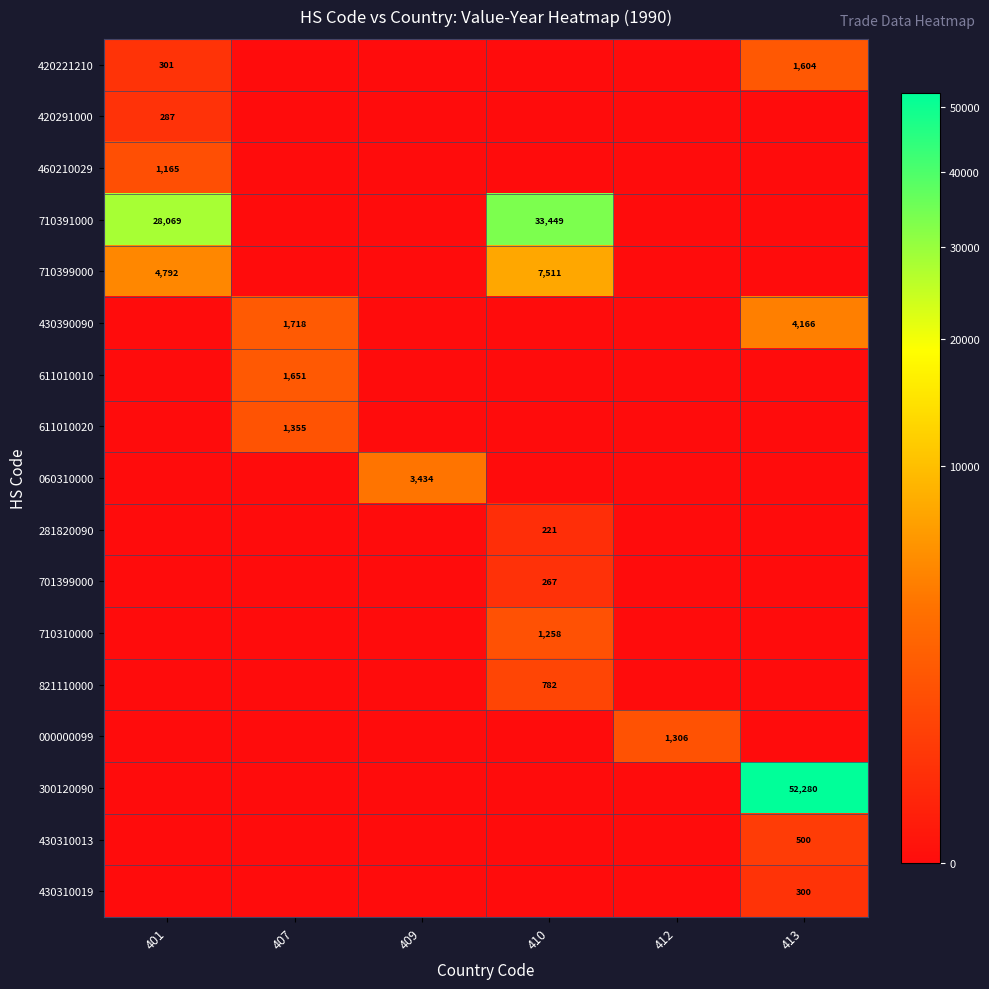

Is it true that 710391000 equals 55503 at 410?

False